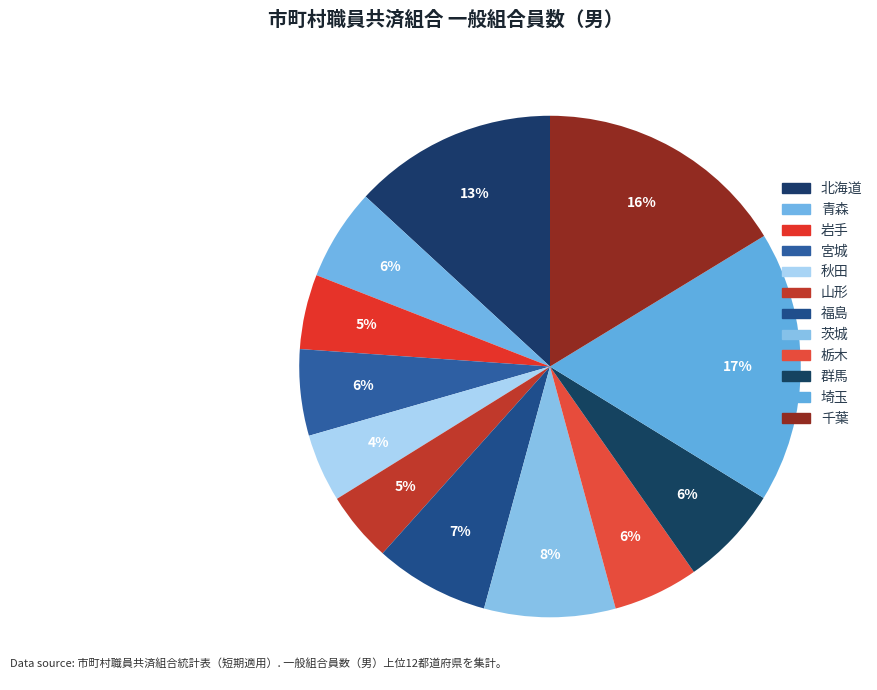

Rank the categories by value from highest to lowest.

埼玉, 千葉, 北海道, 茨城, 福島, 群馬, 青森, 宮城, 栃木, 岩手, 山形, 秋田